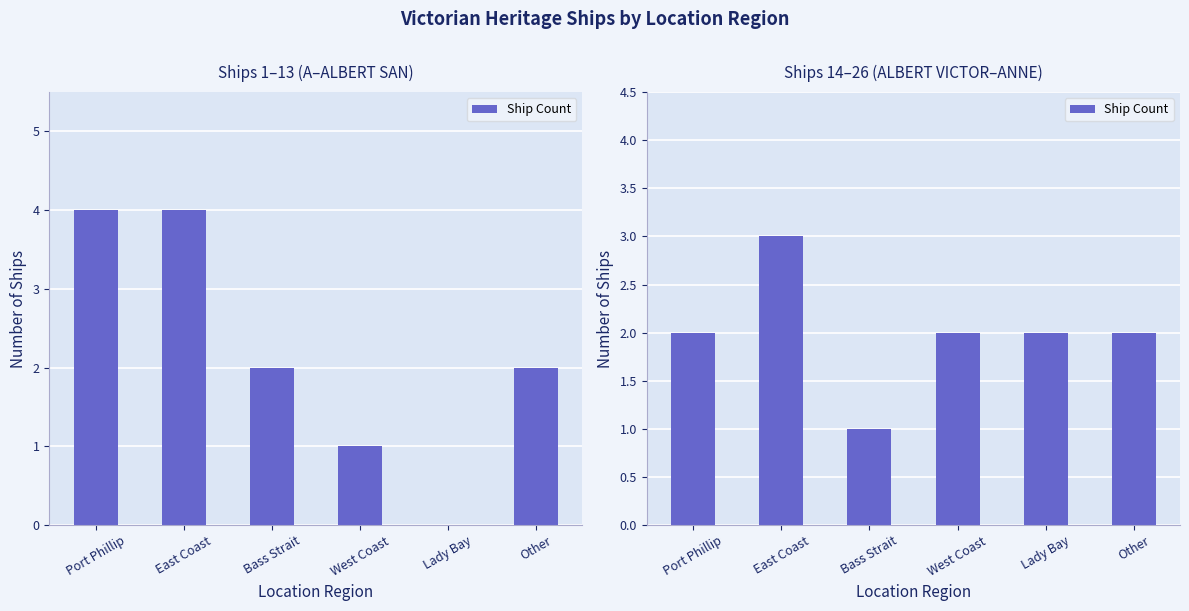

What is the difference between the maximum and minimum values?

2